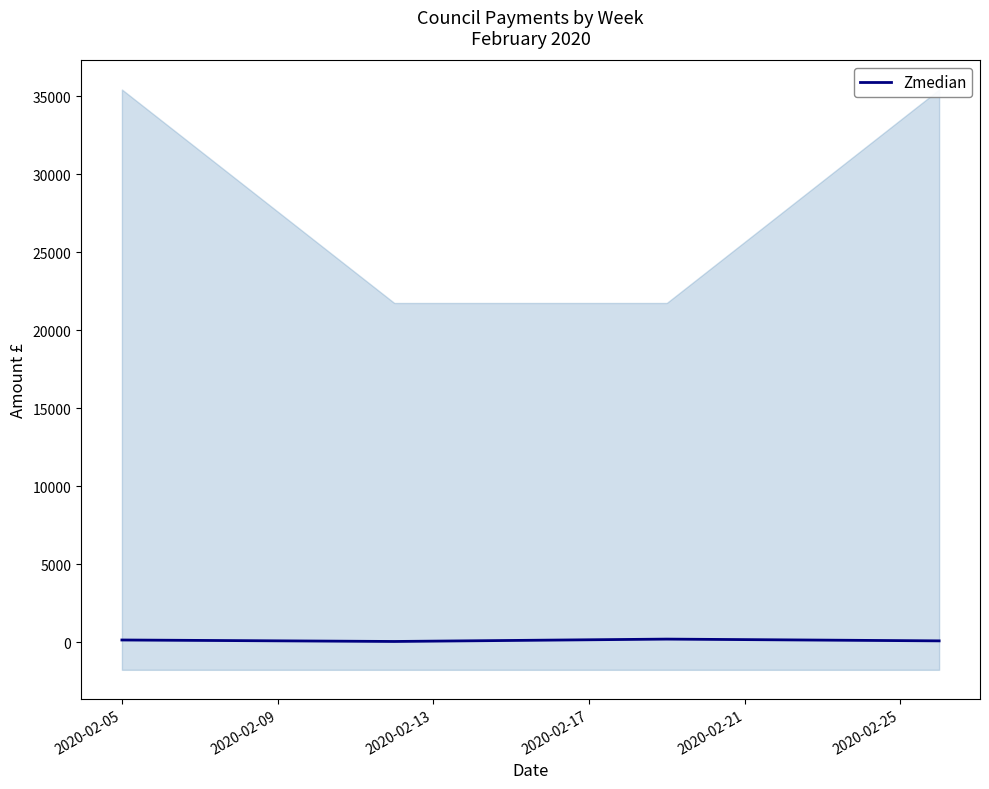

How many values are between 85 and 198?

3